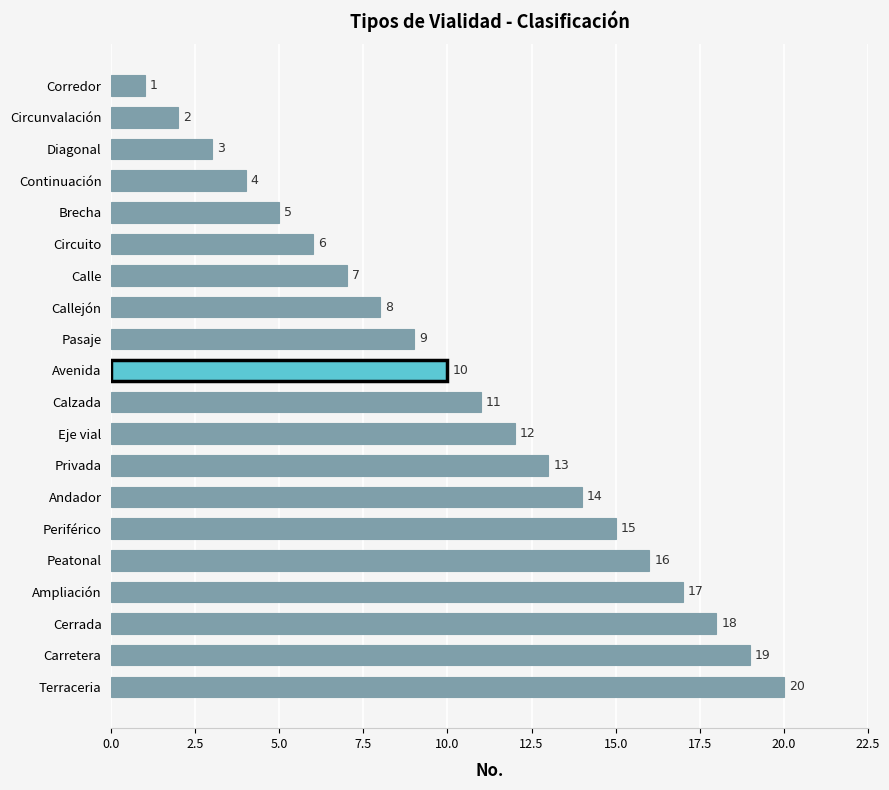

What is the label of the 4th bar from the top?

Continuación